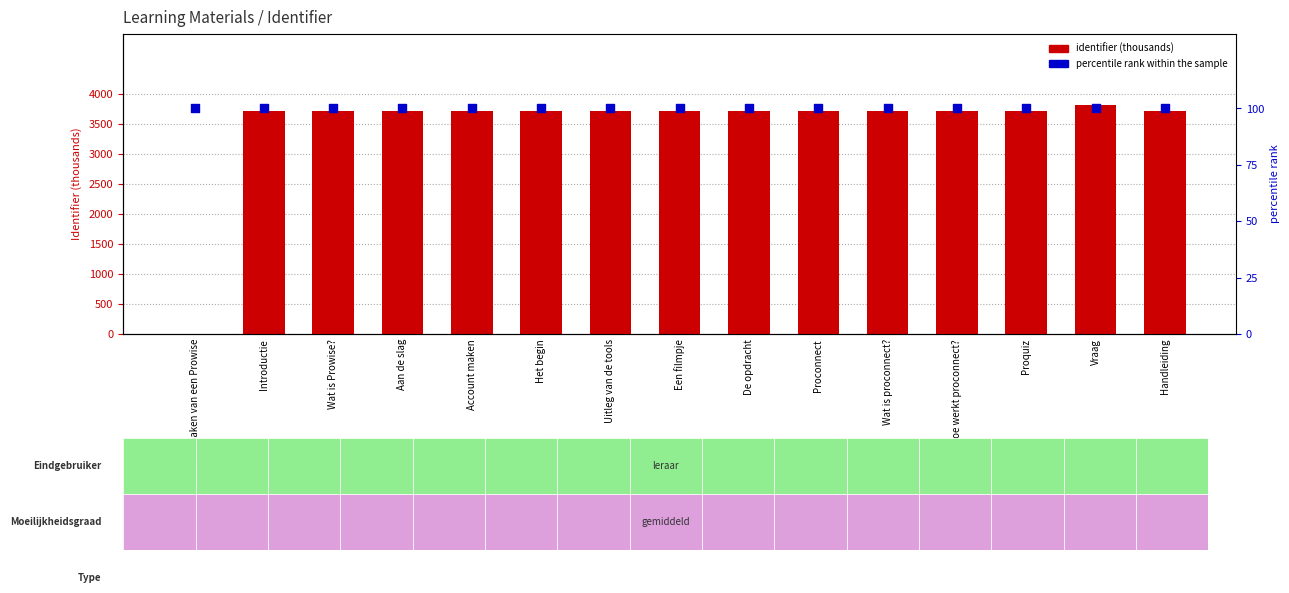

Which series contains the highest Y value?

identifier (thousands)